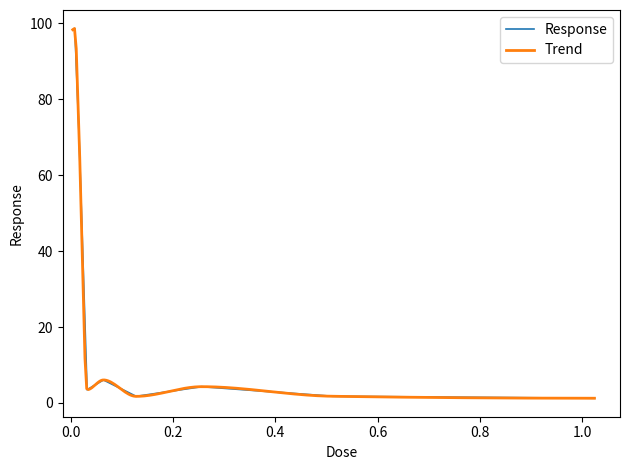

What position from the left is 0.032?

4